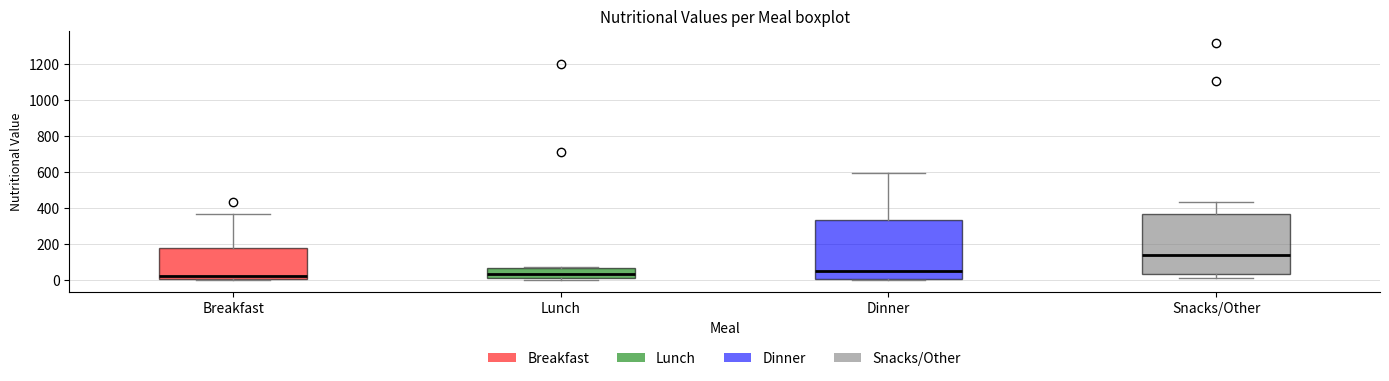

Reading left to right, transcribe this box plot: for each box, give where its median line is, the range the box spans, and where its two whiskers end, as read against the y-axis. The values are not printed on the chart, so give them approximately, as read against the axis.

Breakfast: median 20, box 0 to 180, whiskers 0 to 360
Lunch: median 40, box 20 to 60, whiskers 0 to 80
Dinner: median 40, box 0 to 340, whiskers 0 to 600
Snacks/Other: median 140, box 40 to 360, whiskers 0 to 440